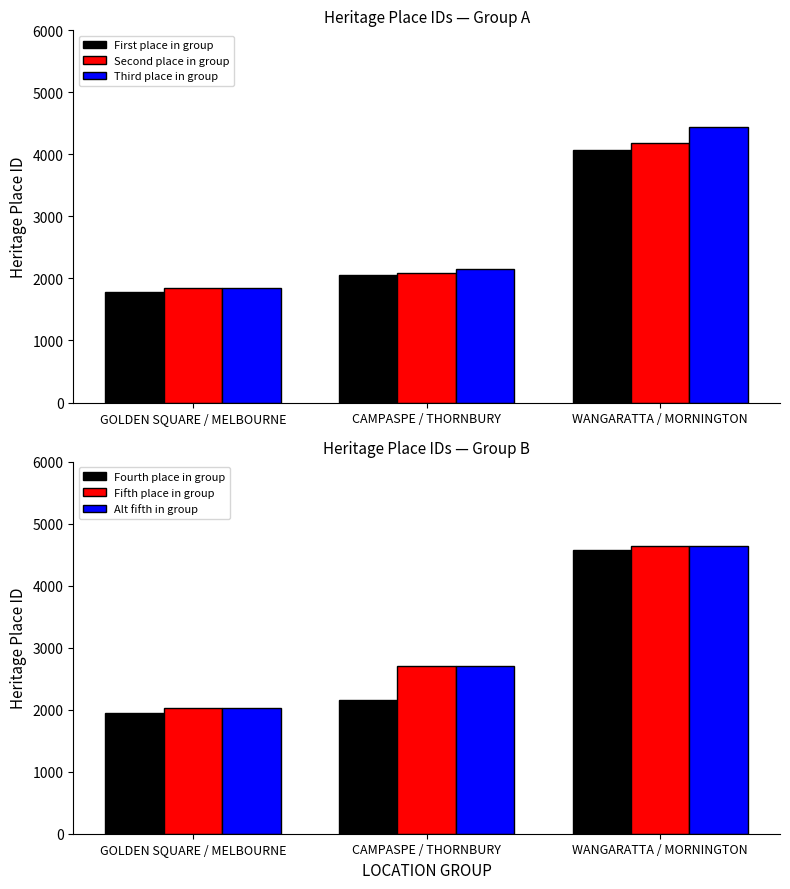

Rank the categories by Fifth place in group value from lowest to highest.

GOLDEN SQUARE / MELBOURNE, CAMPASPE / THORNBURY, WANGARATTA / MORNINGTON